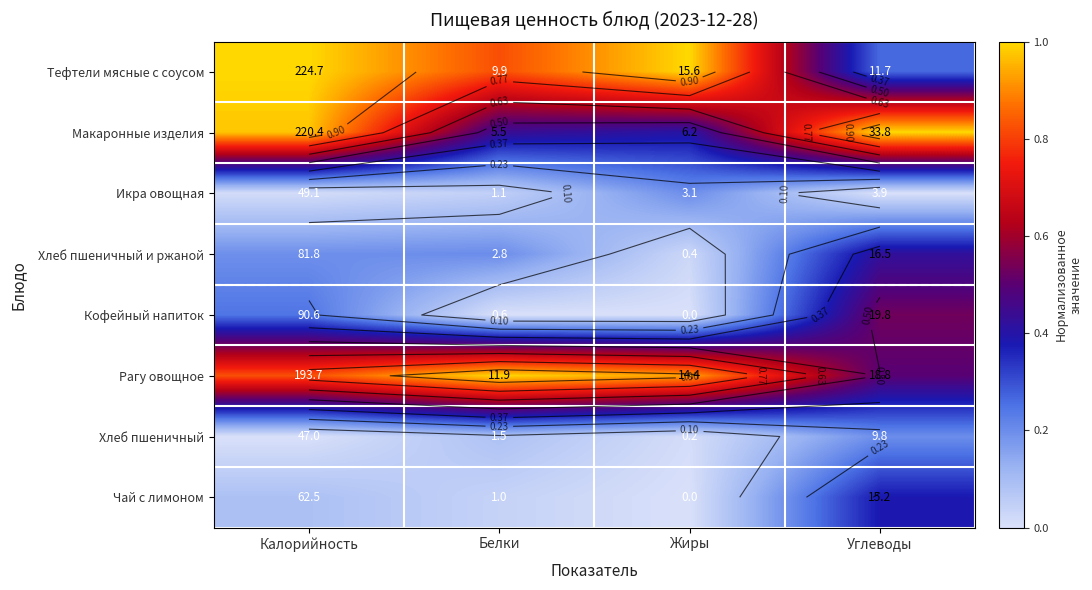

True or false: Хлеб пшеничный has a value of 0.2 at Углеводы.

True